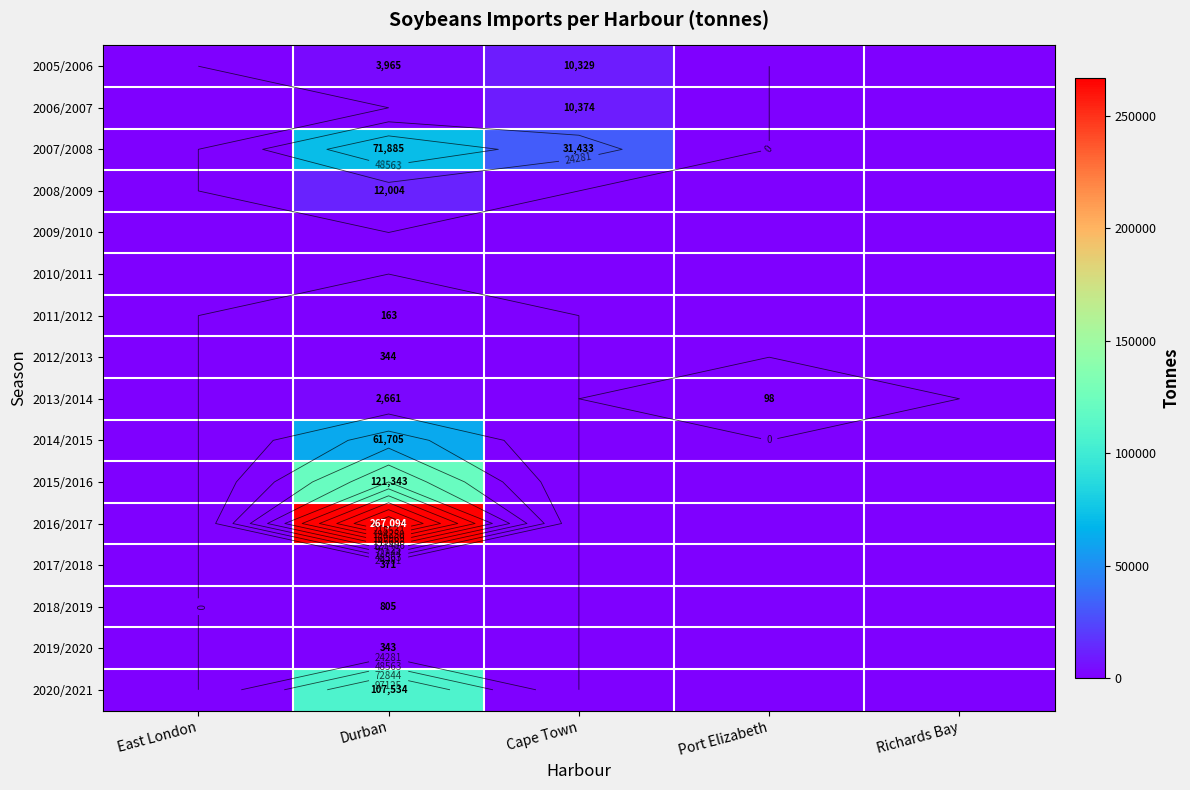

List the labels in order of 2013/2014 value, largest first.

Durban, Port Elizabeth, East London, Cape Town, Richards Bay